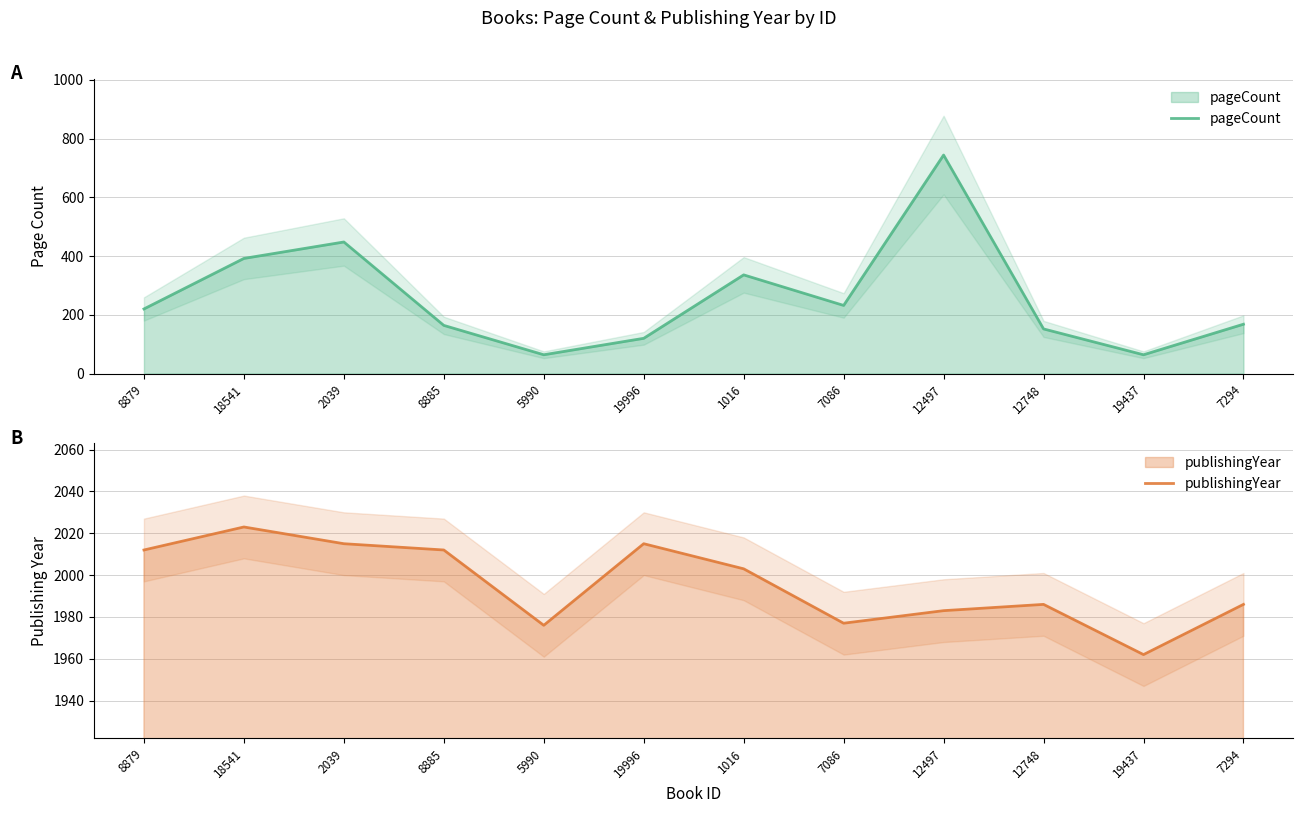

Which series has the largest range (max minus min)?

pageCount